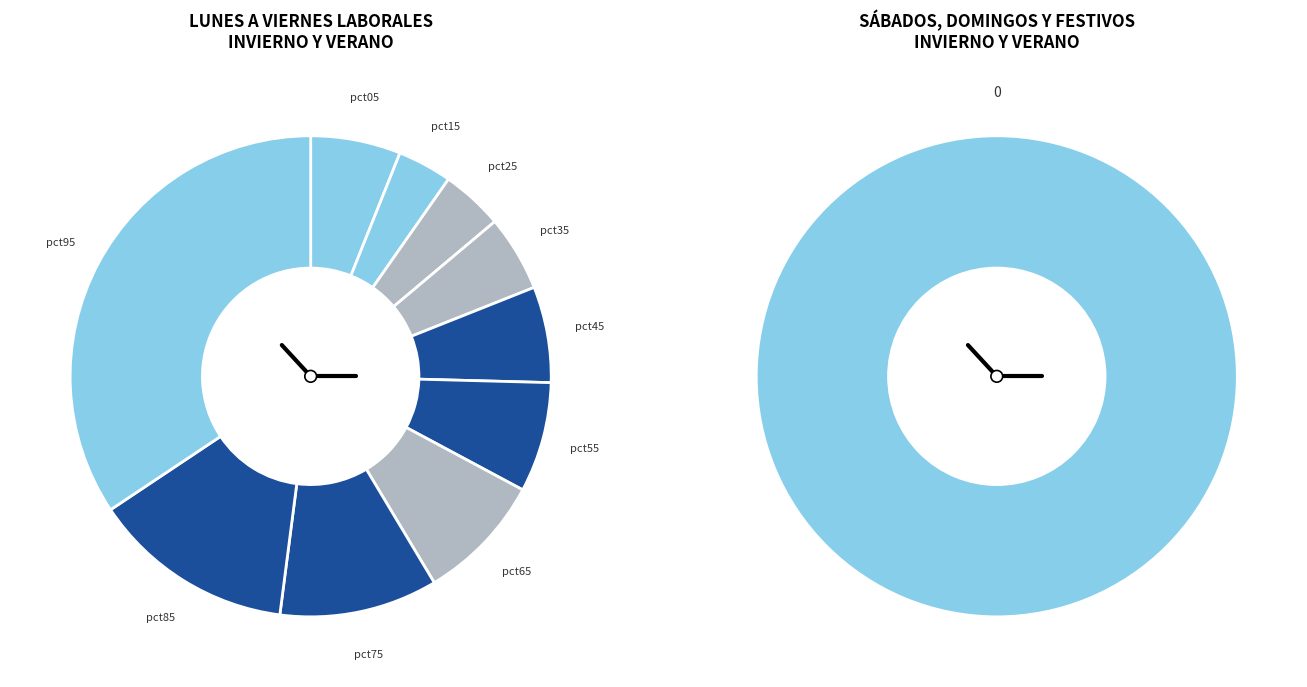

To the nearest percent, what is the combined percentage of pct95 and pct35?

39%